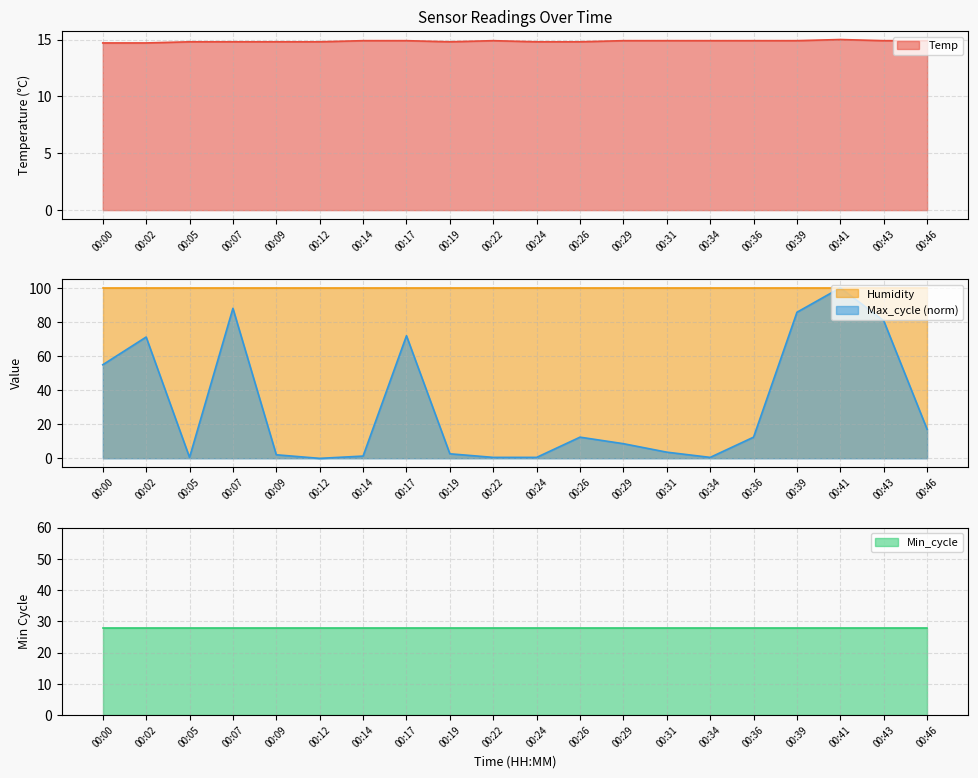

At which label does Max_cycle reach its minimum?

00:12